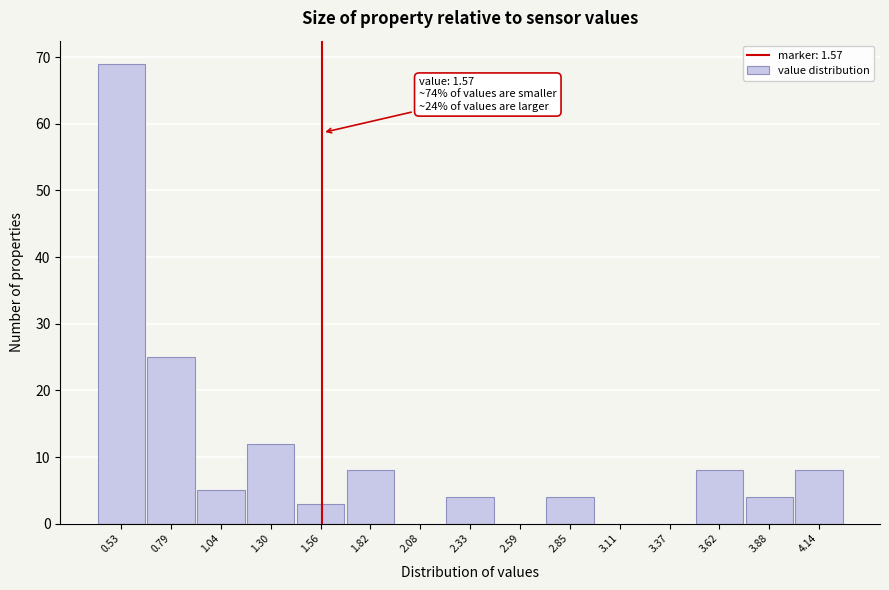

Over which range of the x-axis is the bar tallest?

0.40 to 0.65